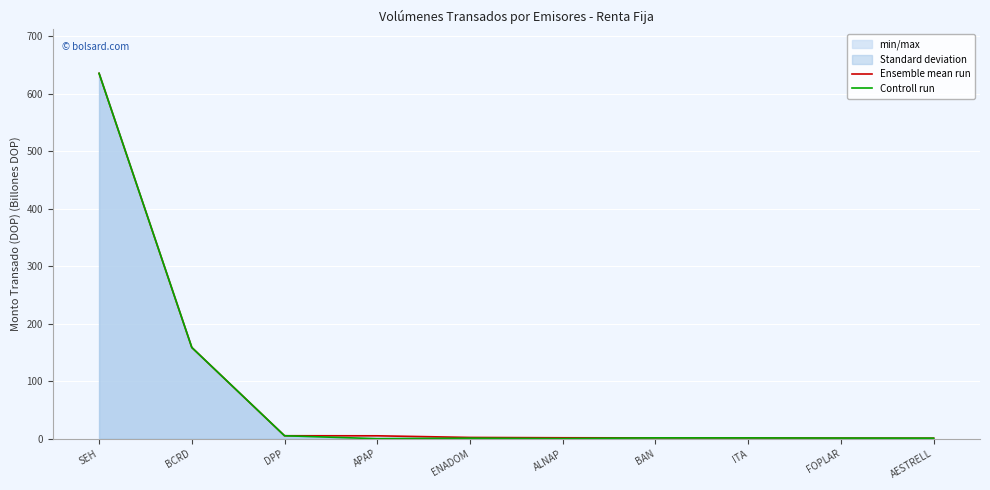

What position from the left is FOPLAR?

9